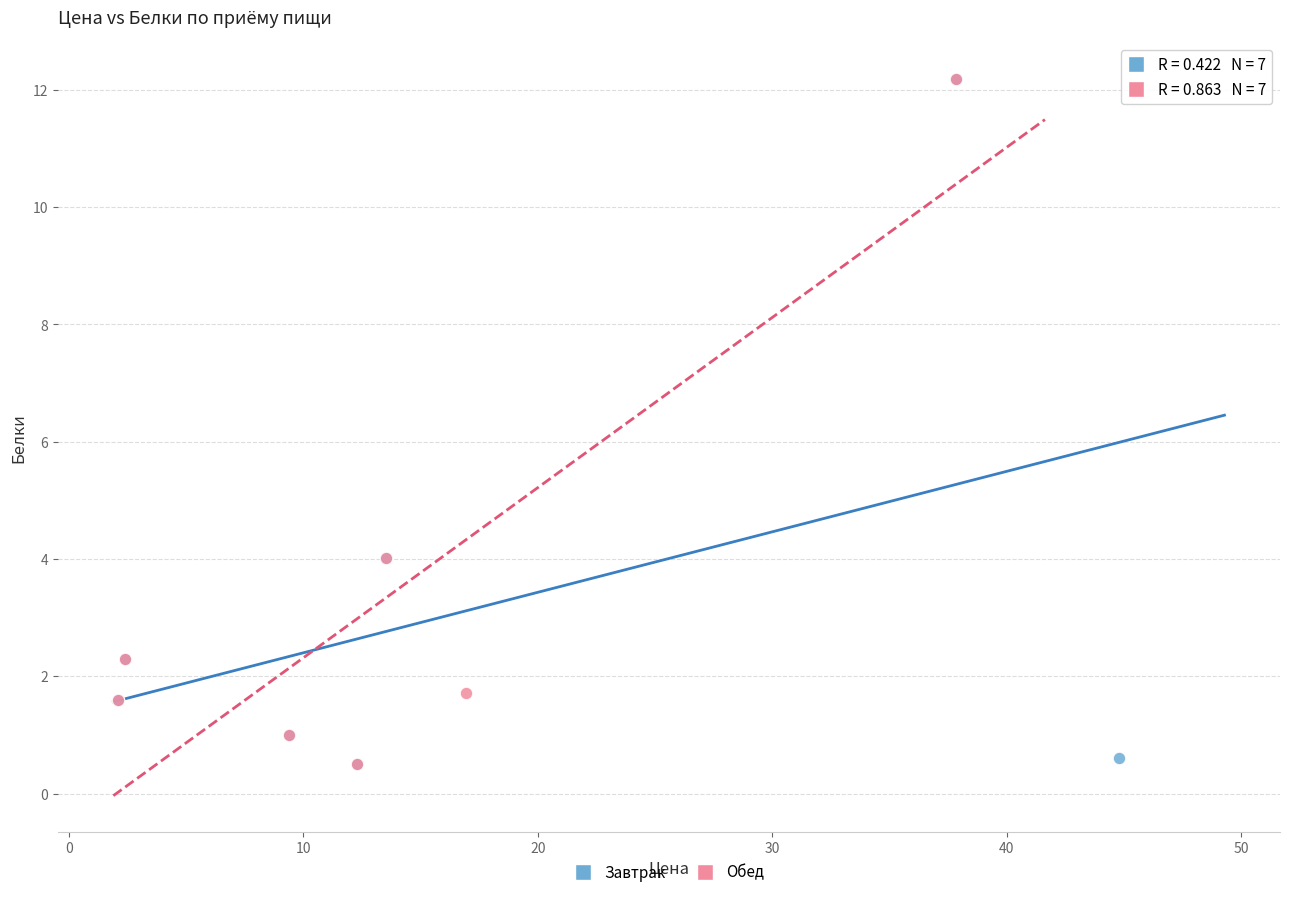

What are all the series names shown in the legend?

Завтрак, Обед